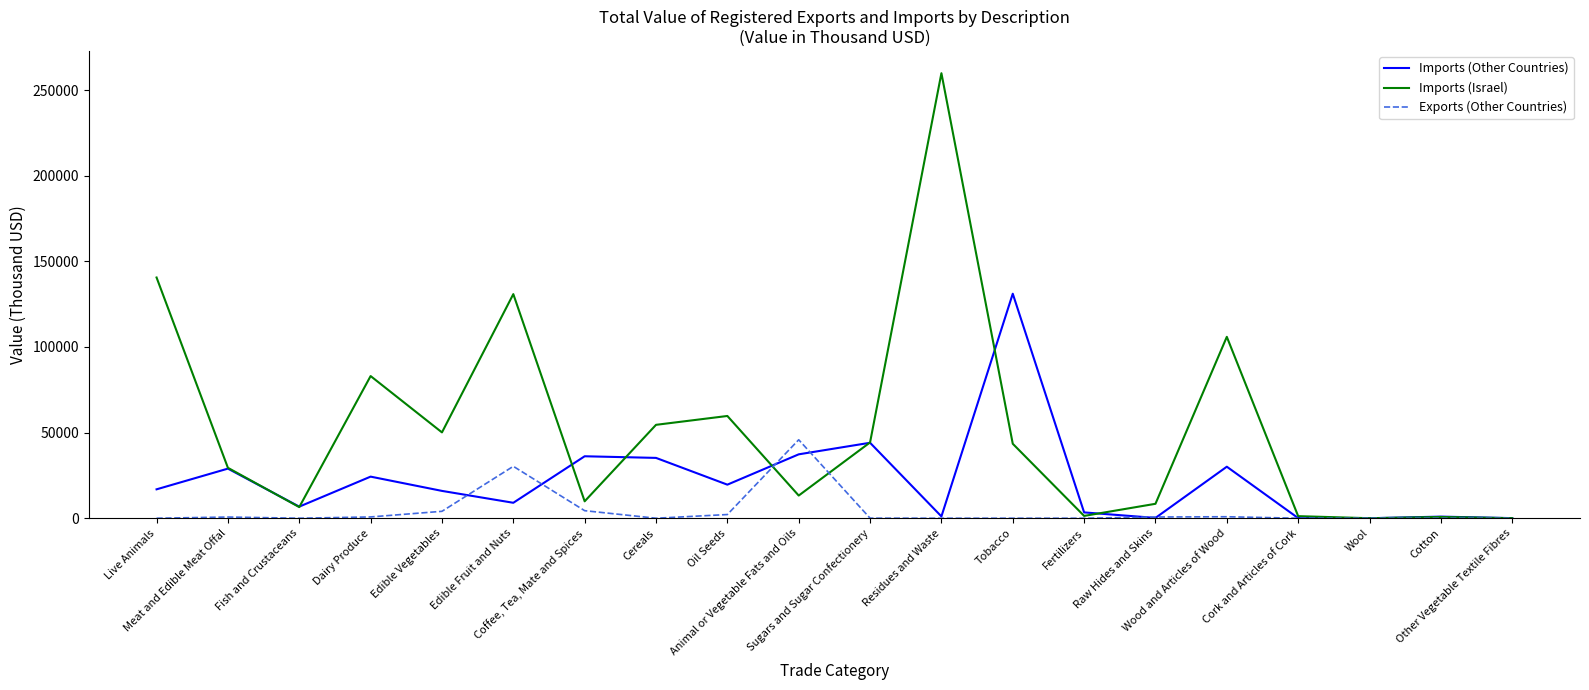

What is the highest value of the Imports (Israel) series?

259861